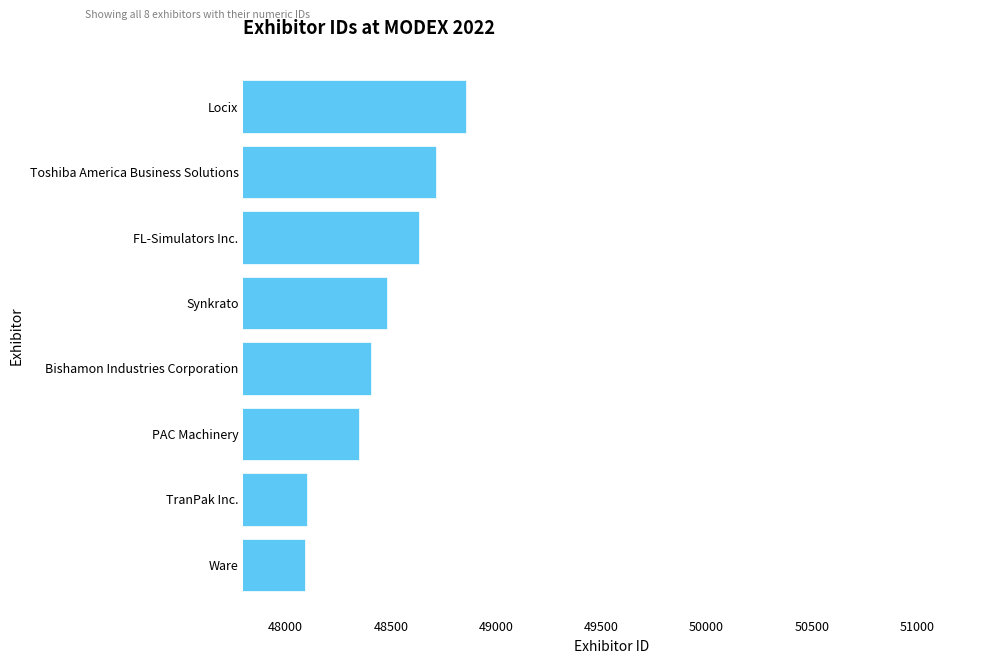

What is the difference between the maximum and minimum values?

762